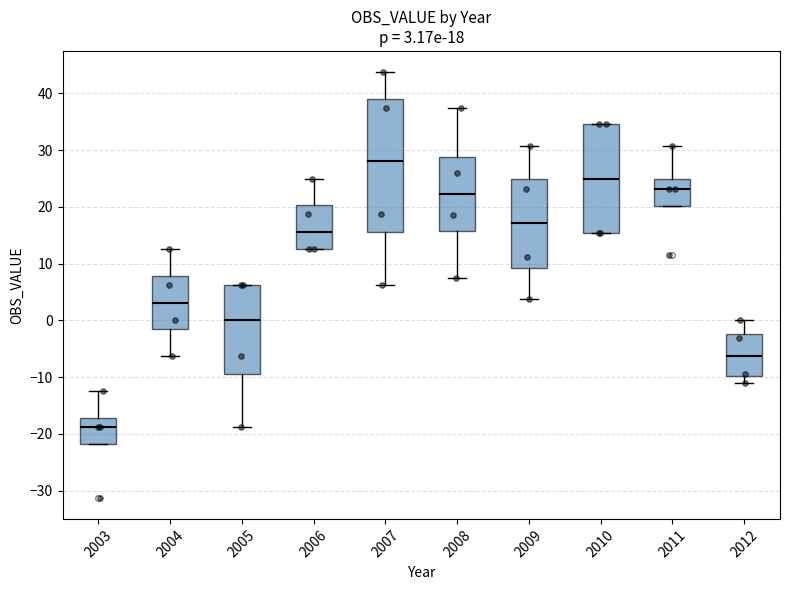

Comparing the boxes themselves (not the whiskers), which one is the tallest?

2007